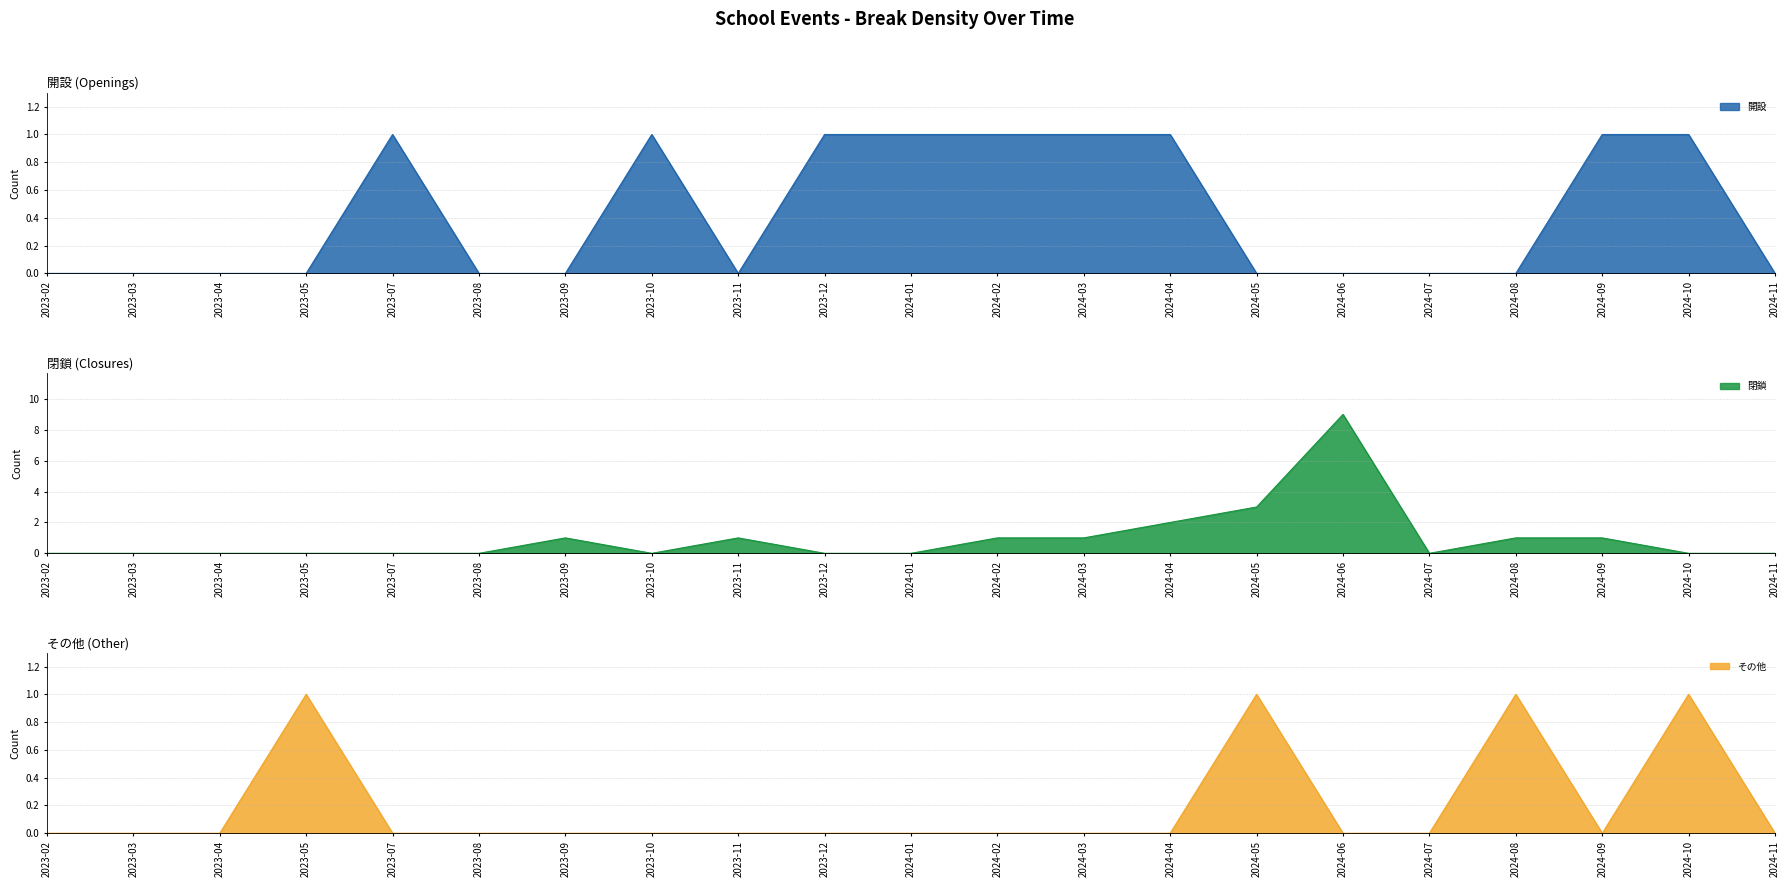

After their last crossing, which series has the higher values: 閉鎖 or 開設?

開設